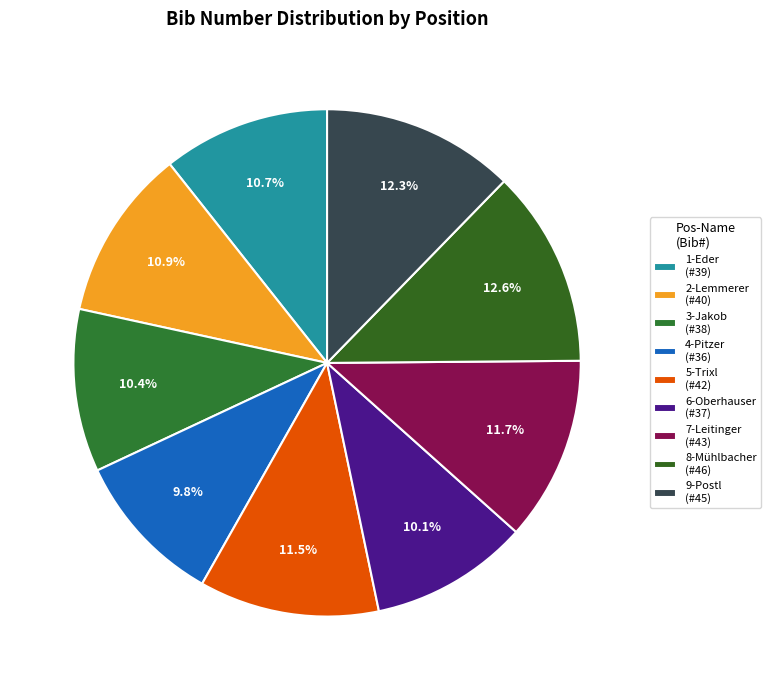

True or false: 8-Mühlbacher accounts for 24% of the total.

False